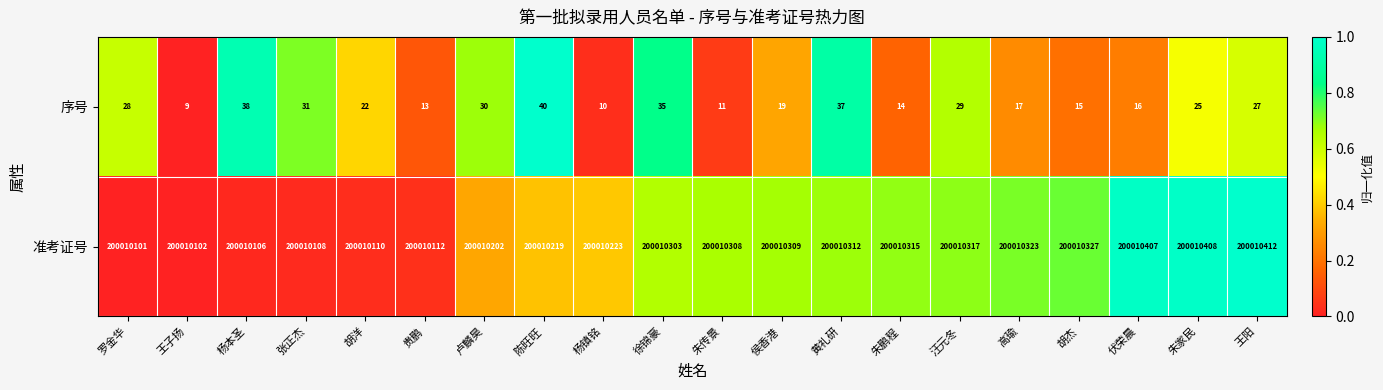

What is the difference between the highest and lowest values at 罗金华?

200010073